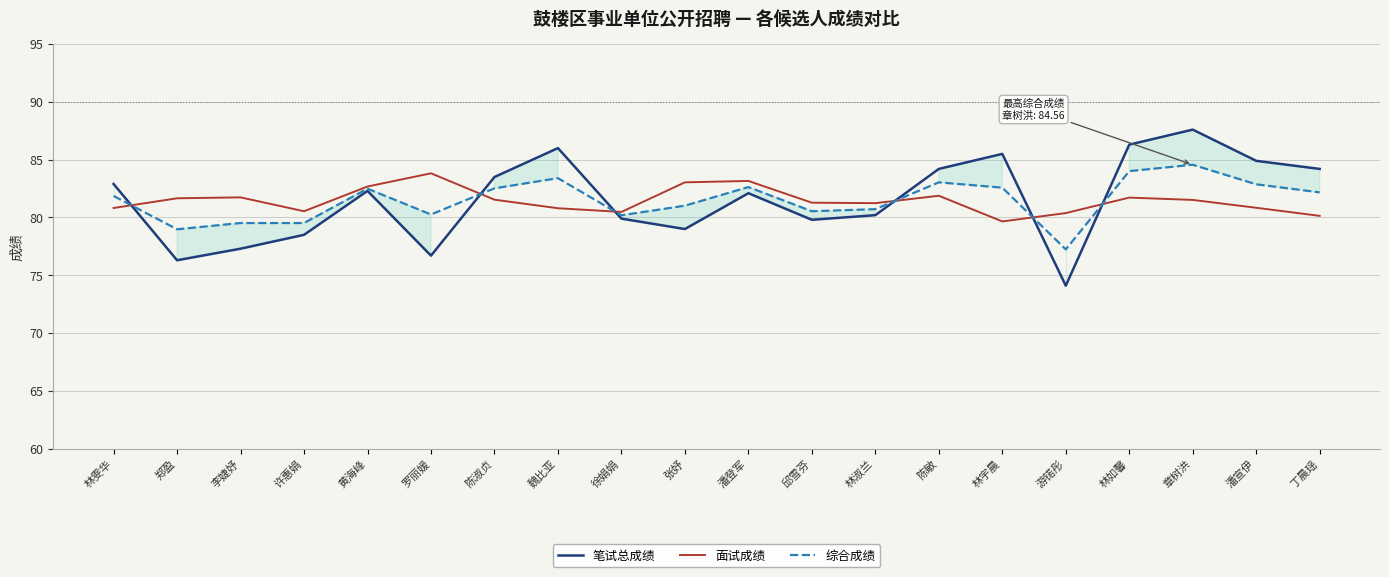

Reading left to right, extract all data points from this chart.

笔试总成绩: 82.9	76.3	77.3	78.5	82.3	76.7	83.5	86.0	79.9	79.0	82.1	79.8	80.2	84.2	85.5	74.1	86.3	87.6	84.9	84.2
面试成绩: 80.8	81.7	81.7	80.5	82.7	83.8	81.5	80.8	80.5	83.0	83.2	81.3	81.2	81.9	79.7	80.4	81.7	81.5	80.8	80.1
综合成绩: 81.9	79.0	79.5	79.5	82.5	80.3	82.5	83.4	80.2	81.0	82.6	80.5	80.7	83.0	82.6	77.2	84.0	84.6	82.9	82.2